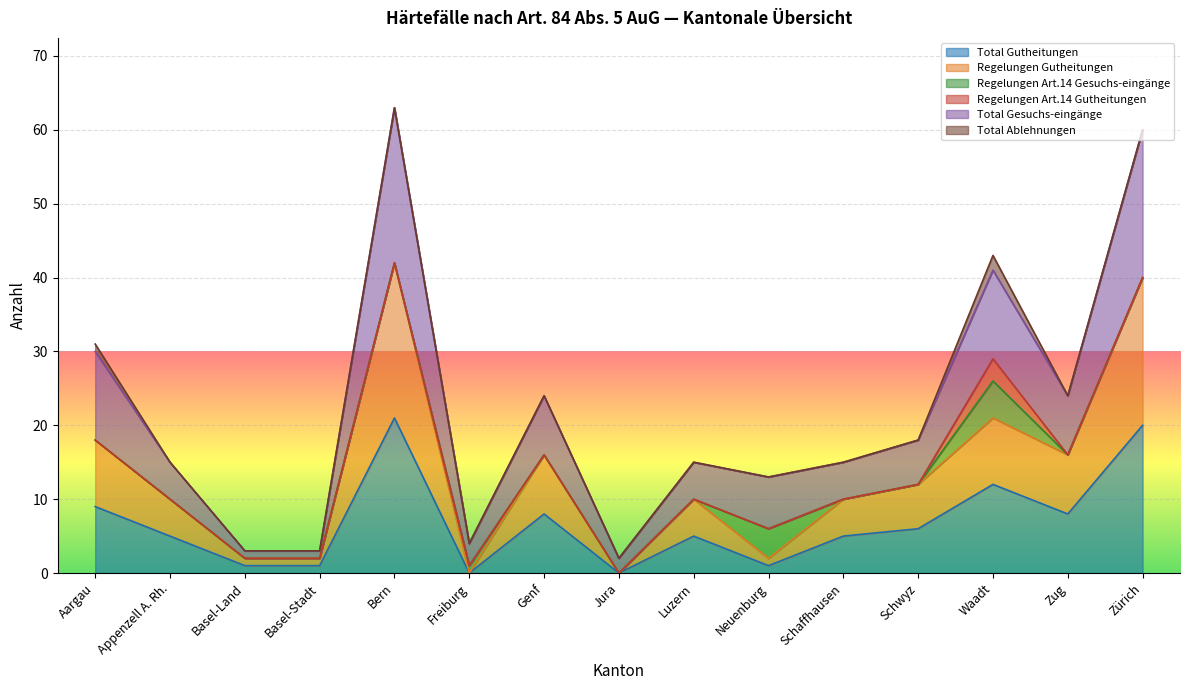

How many lines are shown in the chart?

6